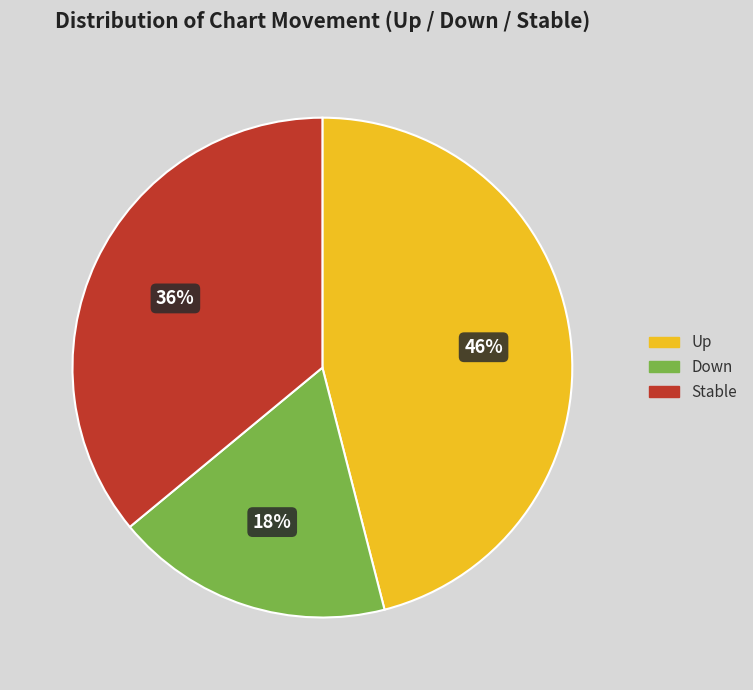

Does any single category account for the majority?

No